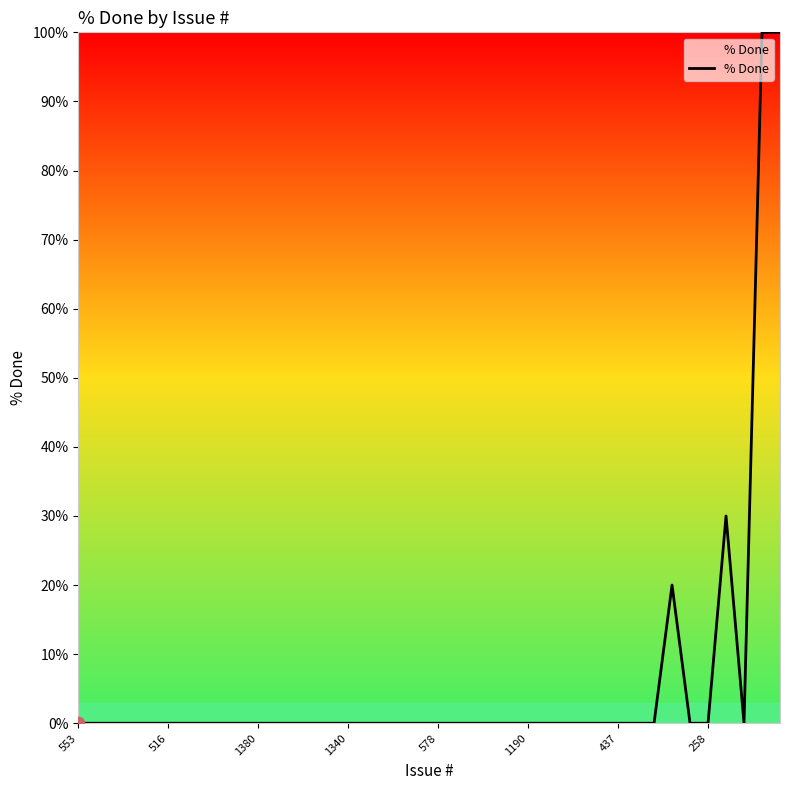

What is the difference between the maximum and minimum values?

100